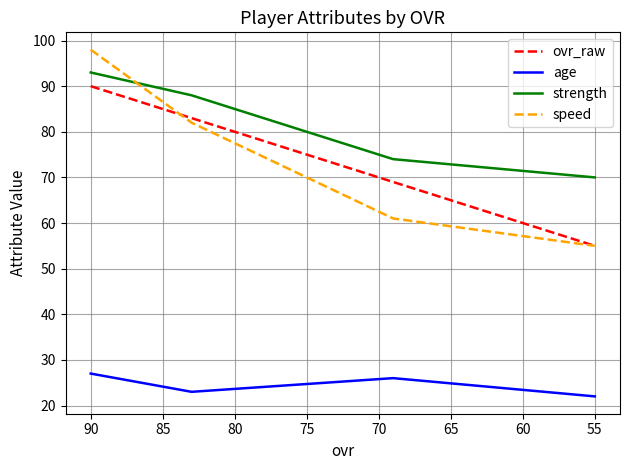

How many values in the speed series are below 82?

2